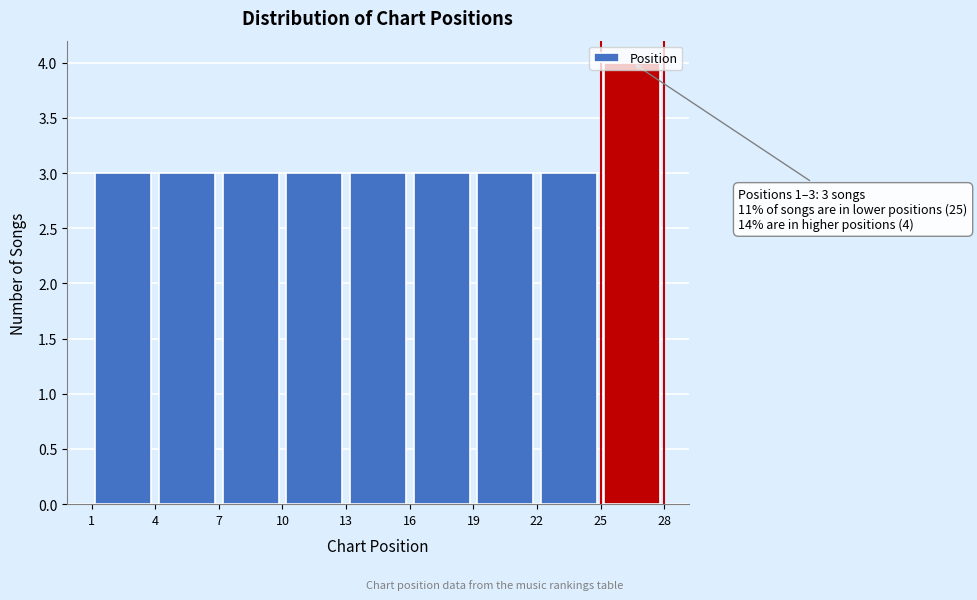

Over which range of the x-axis is the bar tallest?

25 to 28